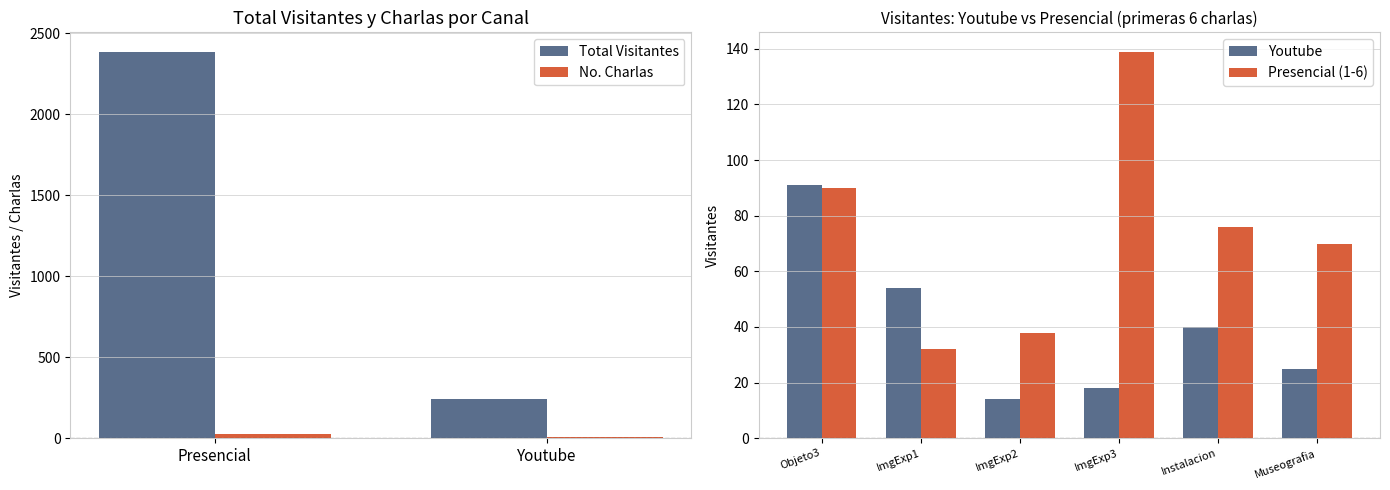

What is the smallest value displayed?

14